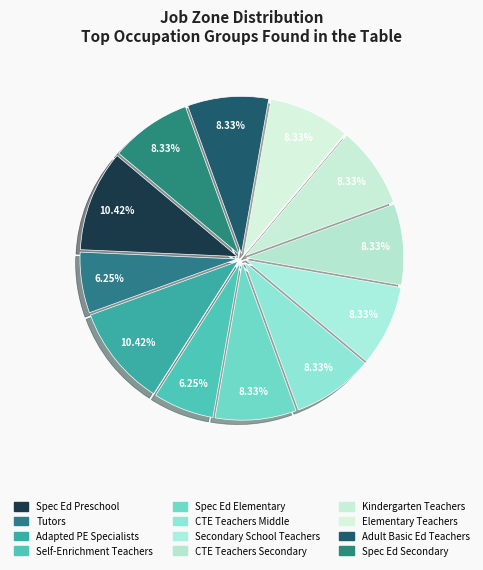

To the nearest percent, what is the average slice percentage?

8%